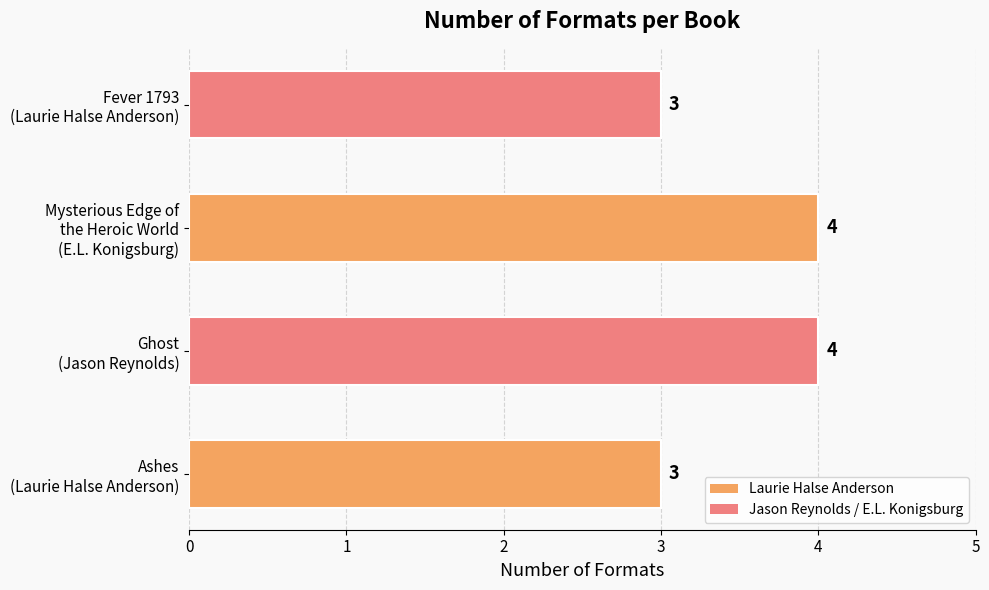

What is the smallest value displayed?

3